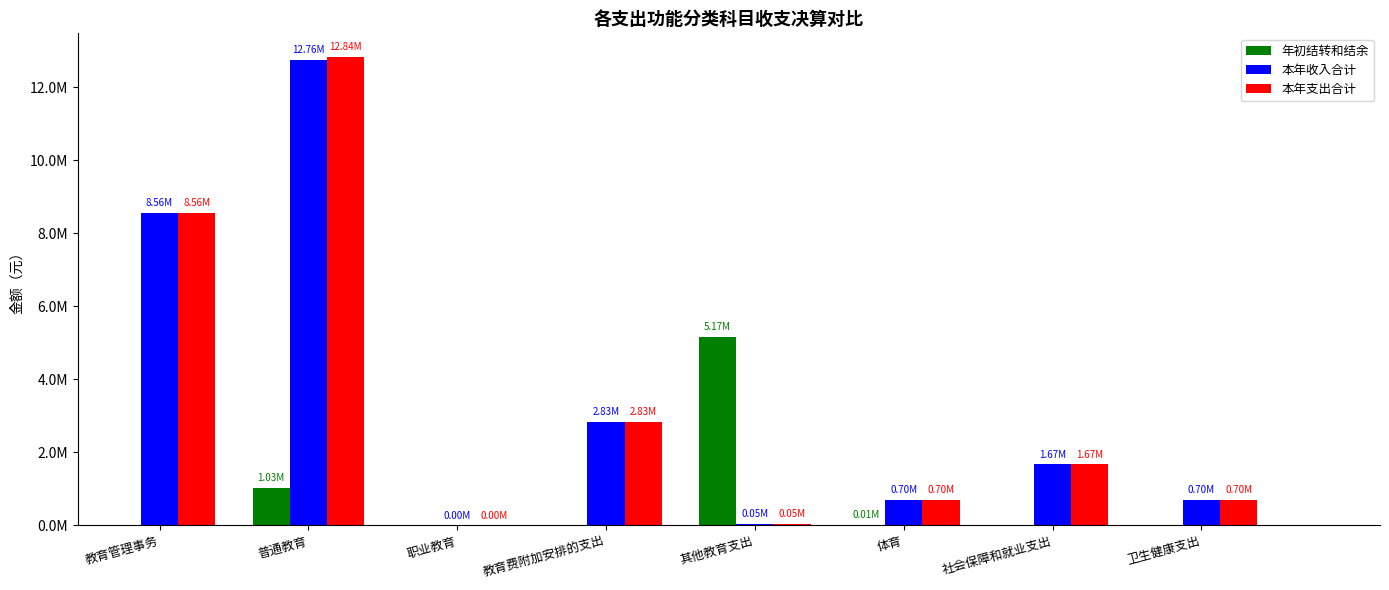

What are all the series names shown in the legend?

年初结转和结余, 本年收入合计, 本年支出合计